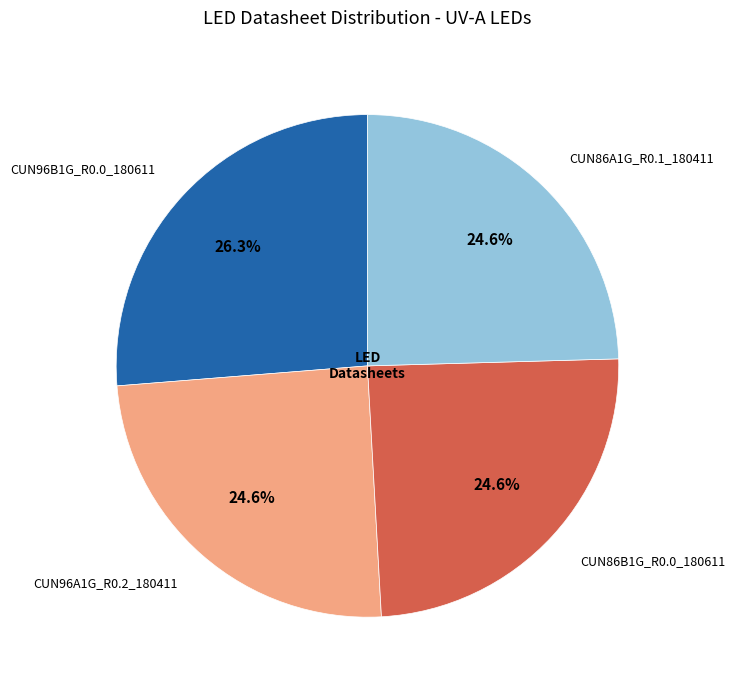

How many slices are in this pie chart?

4